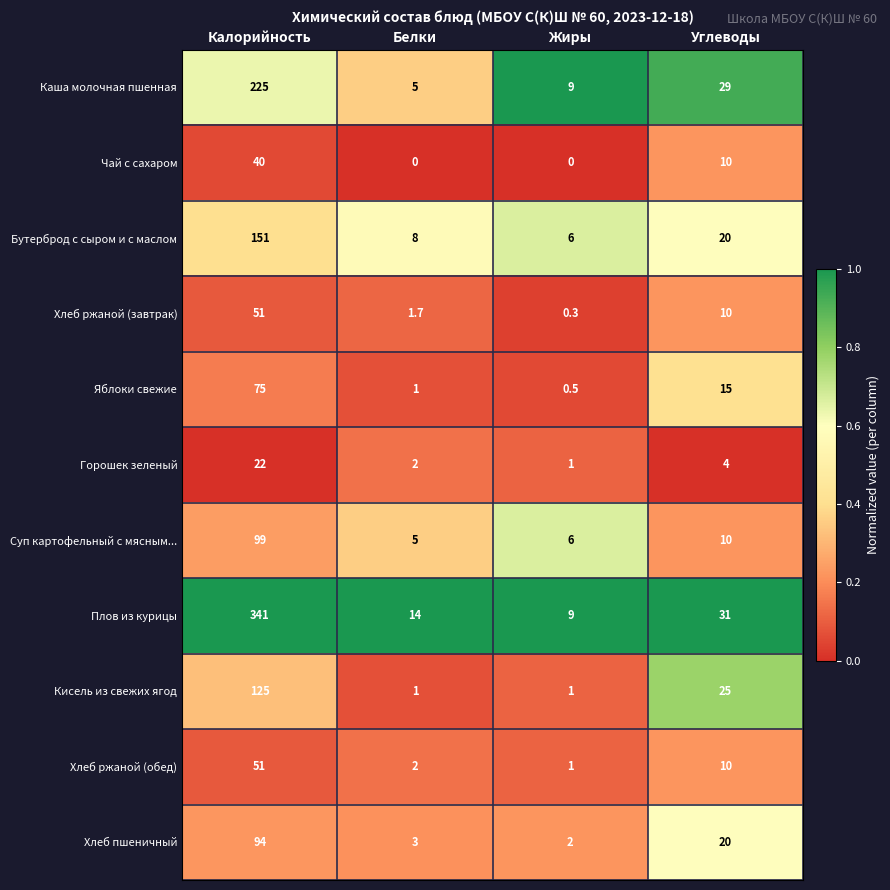

At which label does Горошек зеленый reach its peak?

Калорийность